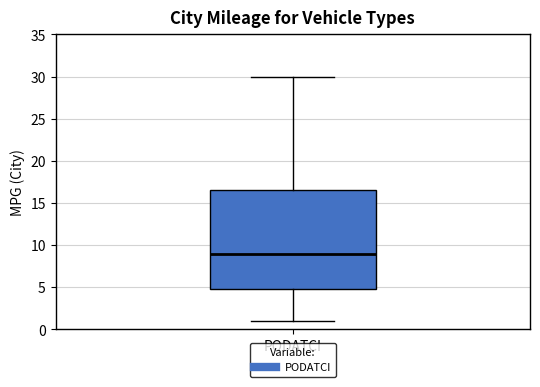

Transcribe this box plot: give where the median line is, the range the box spans, and where the two whiskers end, as read against the y-axis. The values are not printed on the chart, so give them approximately, as read against the axis.

median 9.0, box 5.0 to 16.5, whiskers 1.0 to 30.0